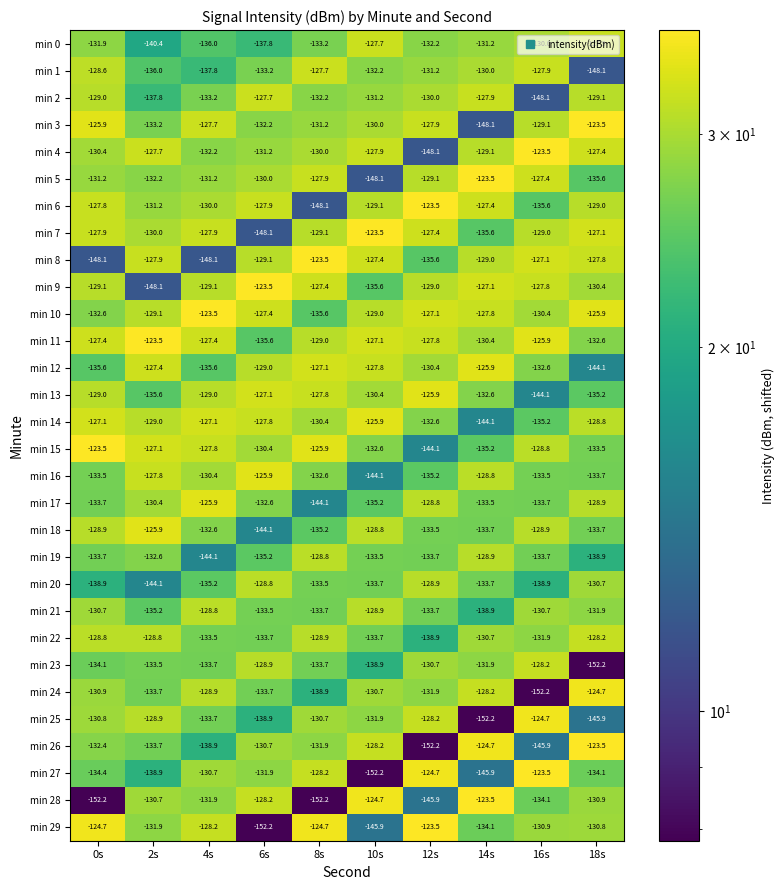

List the labels in order of min 1 value, largest first.

8s, 16s, 0s, 14s, 12s, 10s, 6s, 2s, 4s, 18s